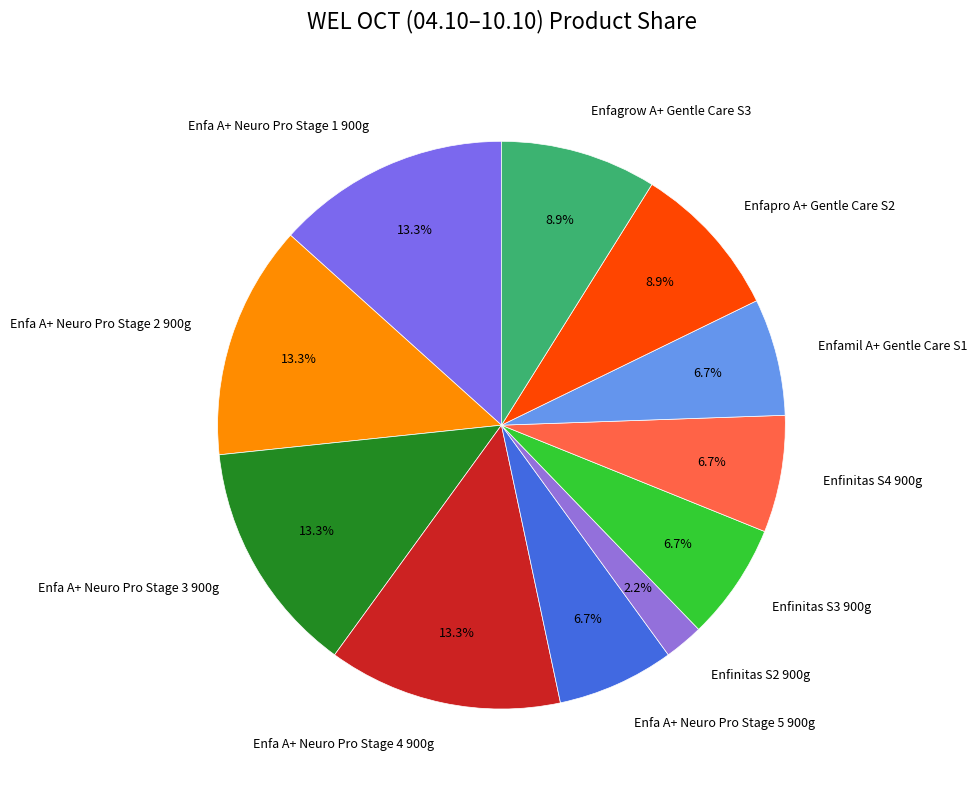

Is Enfa A+ Neuro Pro Stage 3 900g the majority of the pie?

No